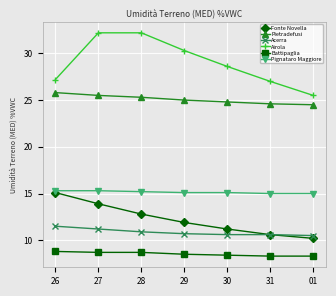

Which series has the widest spread of values?

Airola